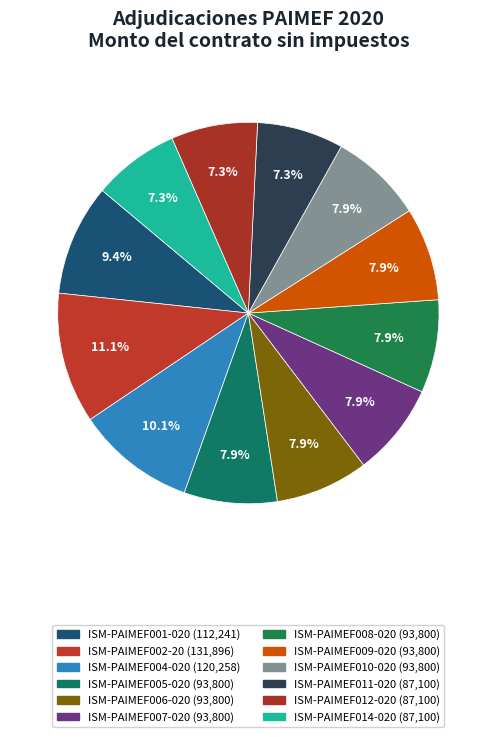

Which slice is the smallest?

ISM-PAIMEF011-020